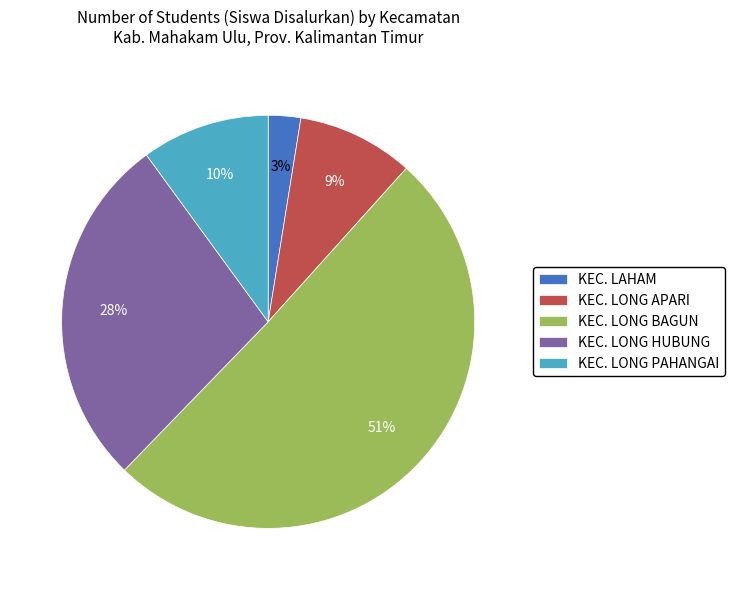

To the nearest percent, what is the average slice percentage?

20%